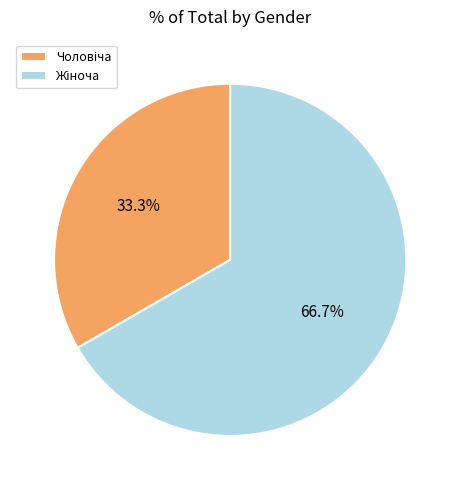

Count the number of slices in the pie.

2